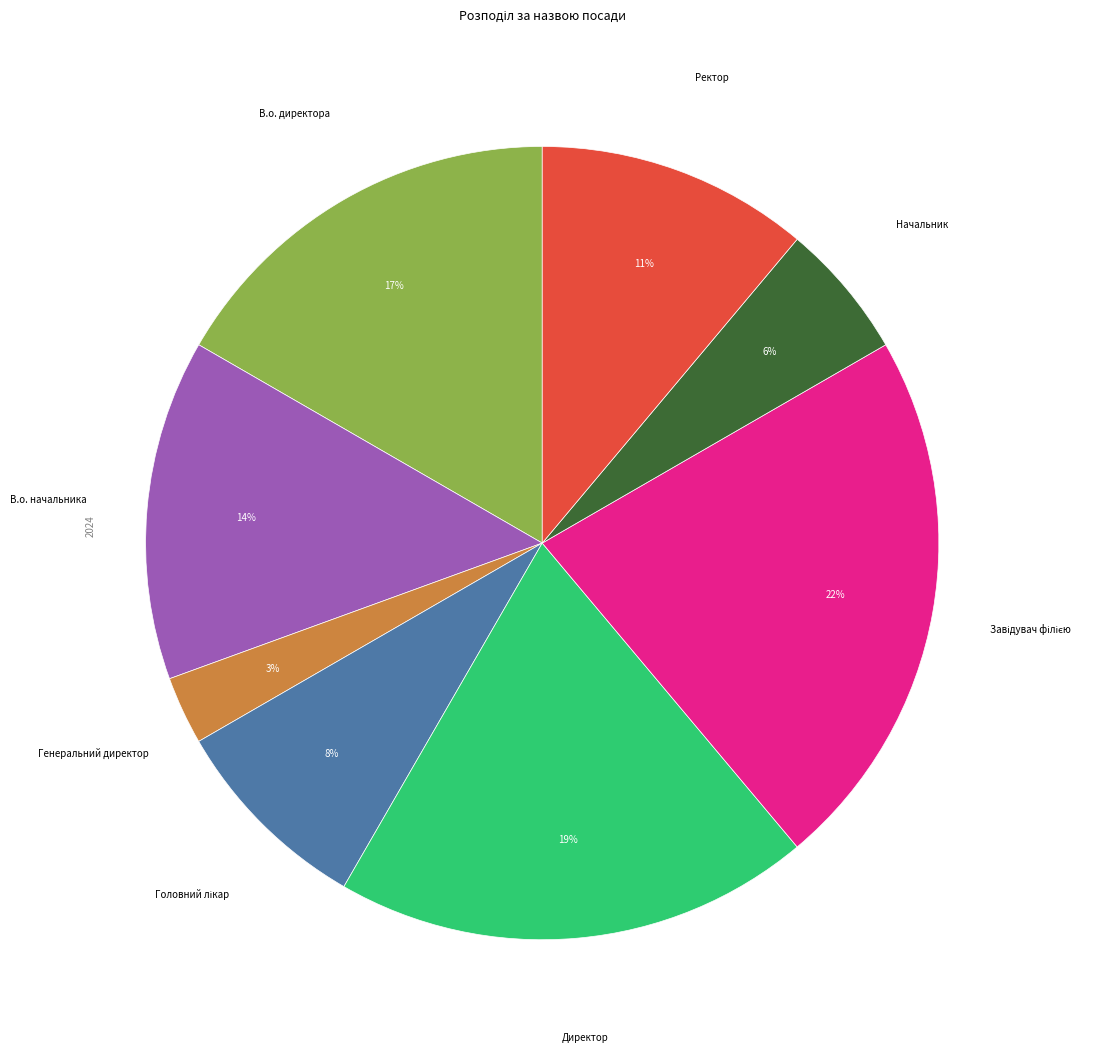

Which category has the smallest portion of the pie?

Генеральний директор